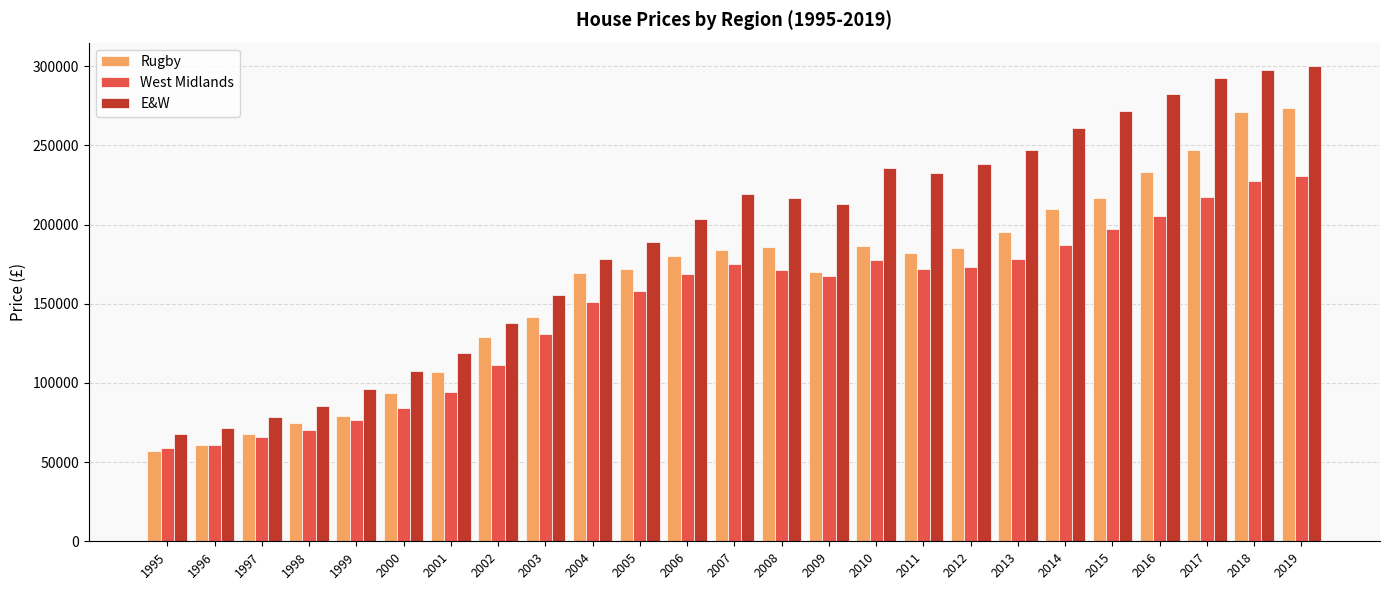

What is the difference between the maximum and second lowest values in the West Midlands series?

169701